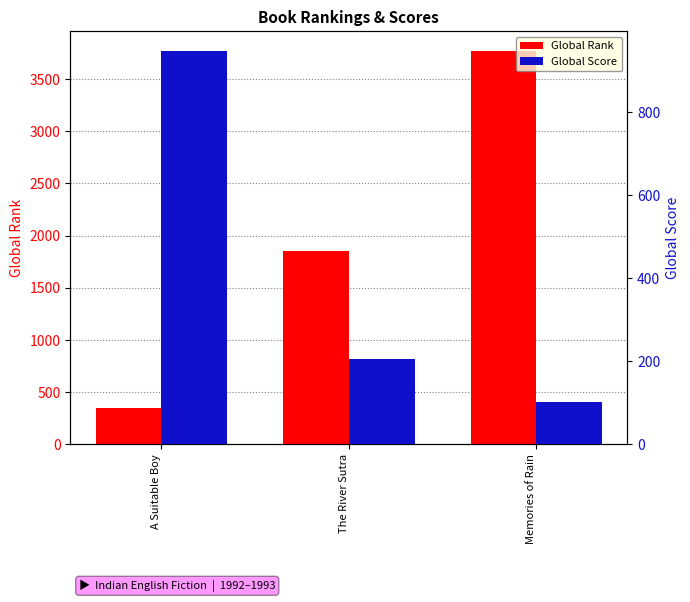

Which series has the largest total across all categories?

Global Rank